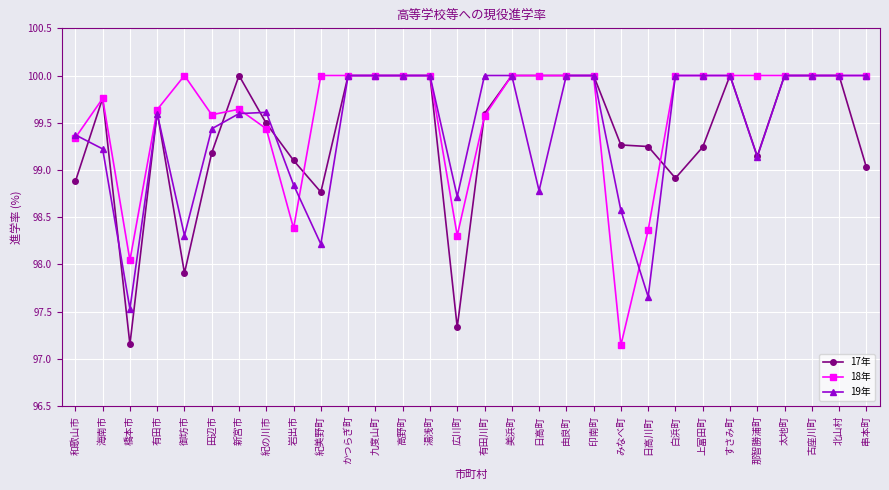

At which category does 17年 reach its first local valley?

橋本市